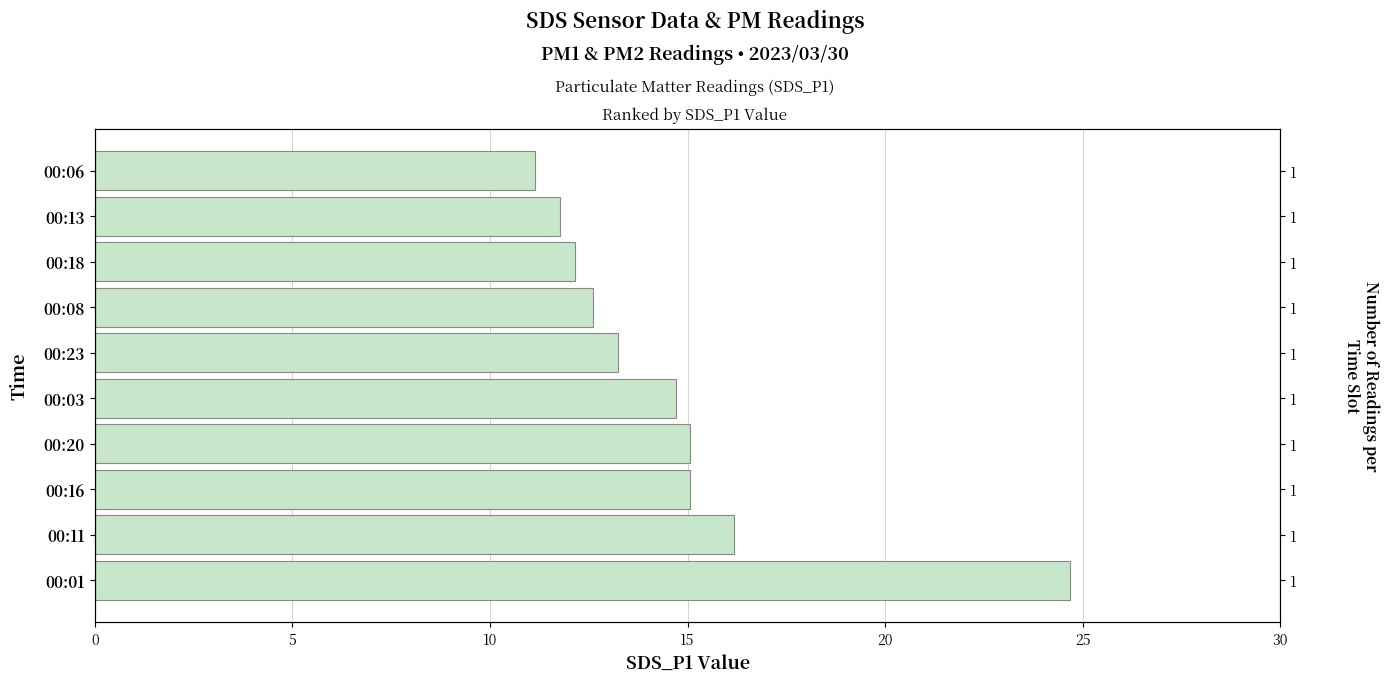

The value at 00:06 is 4.5. True or false?

False